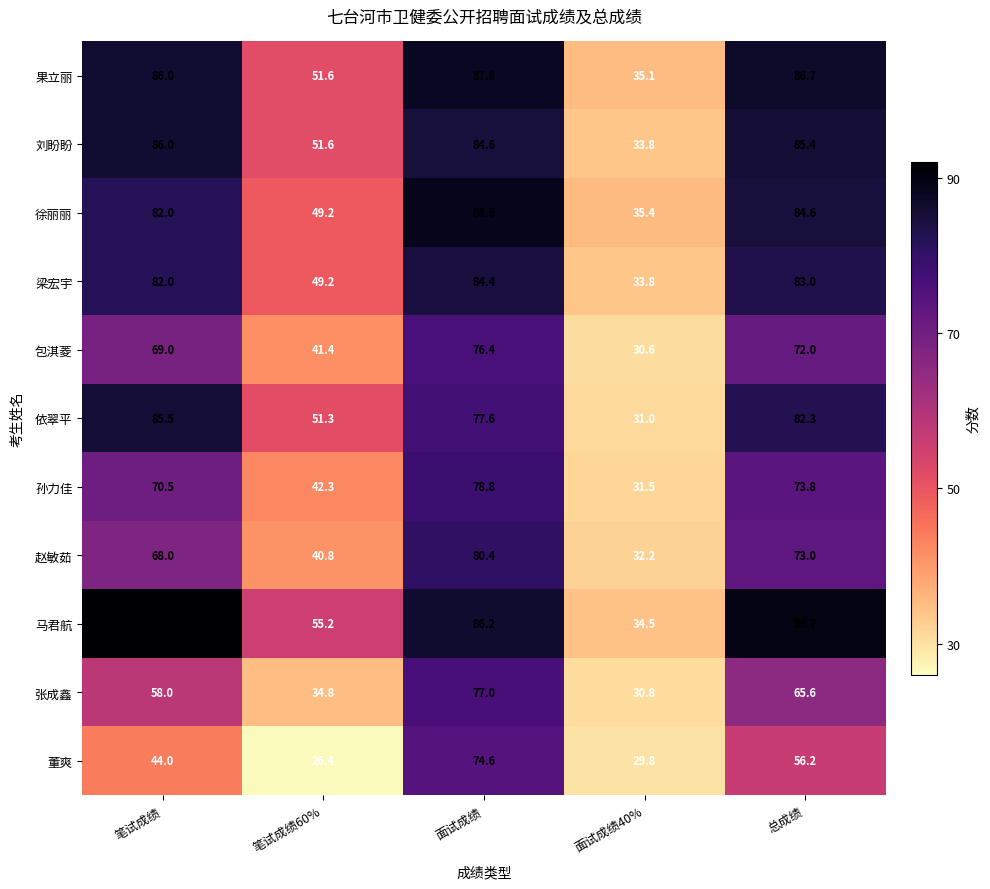

What is the total value across all series at 总成绩?

852.3